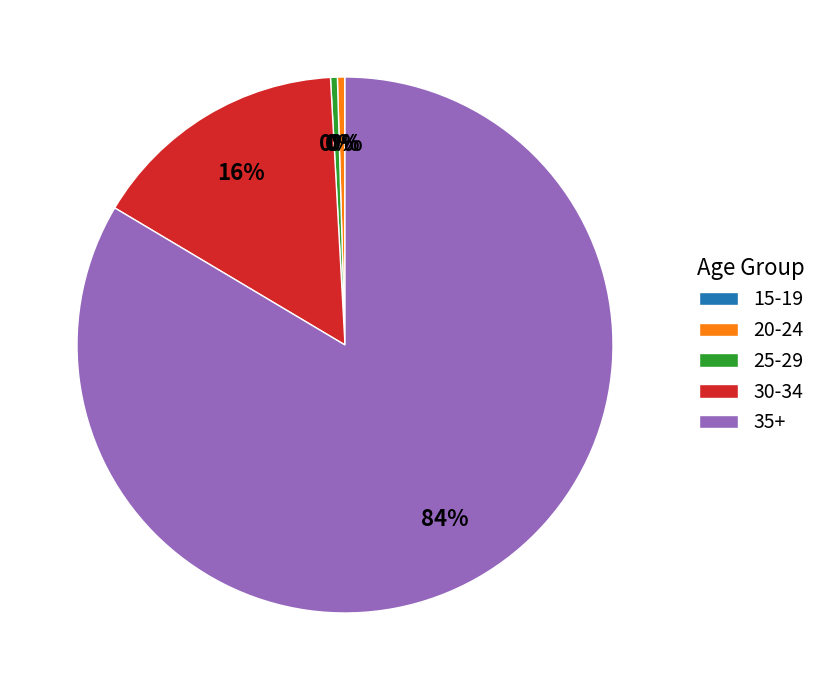

Is there a majority slice in this chart?

Yes